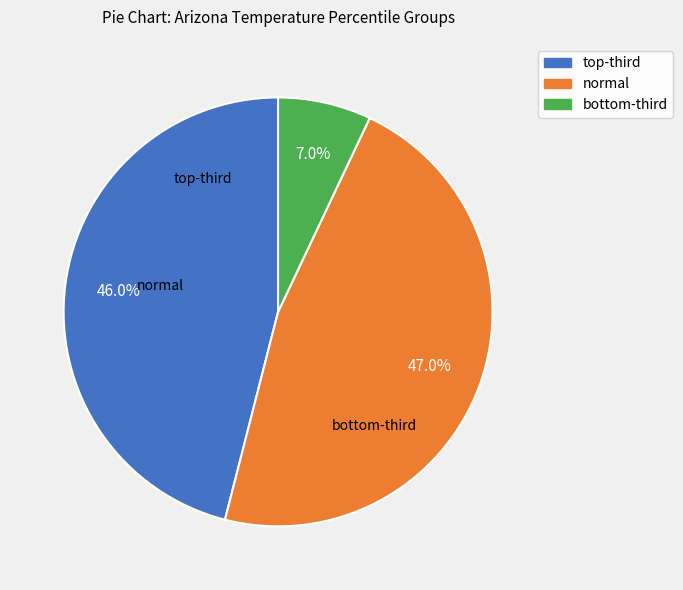

Is there any slice that represents more than half of the pie?

No